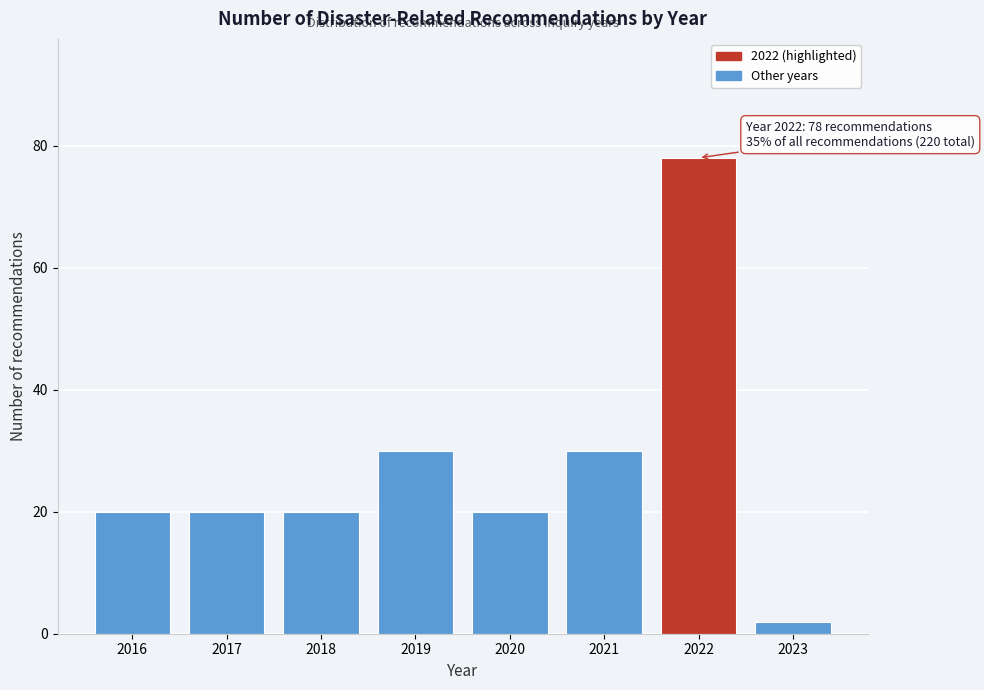

Reading left to right, what are all the values shown in this chart?

20	20	20	30	20	30	78	2